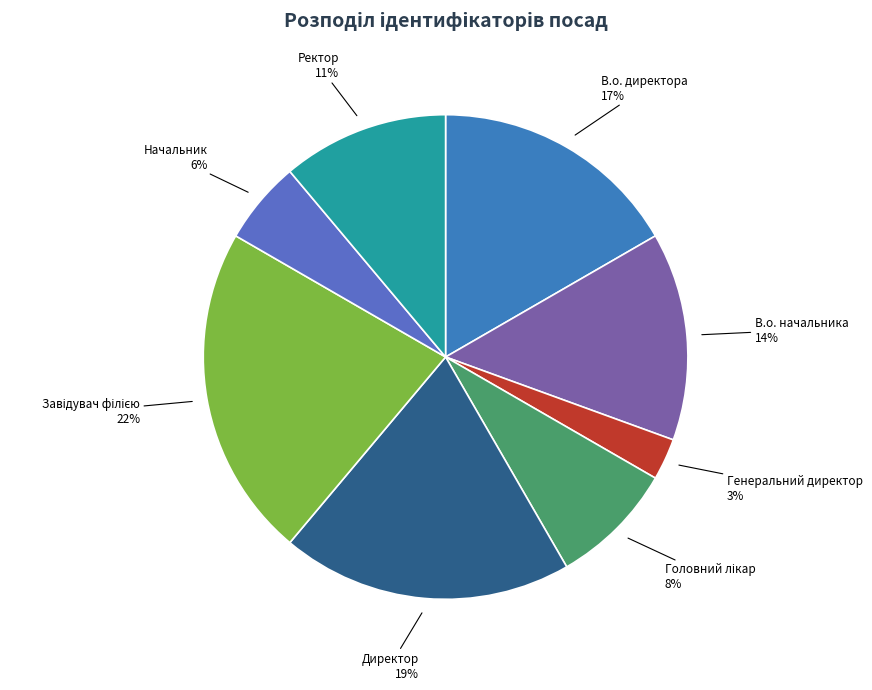

To the nearest percent, what portion does В.о. начальника represent?

14%